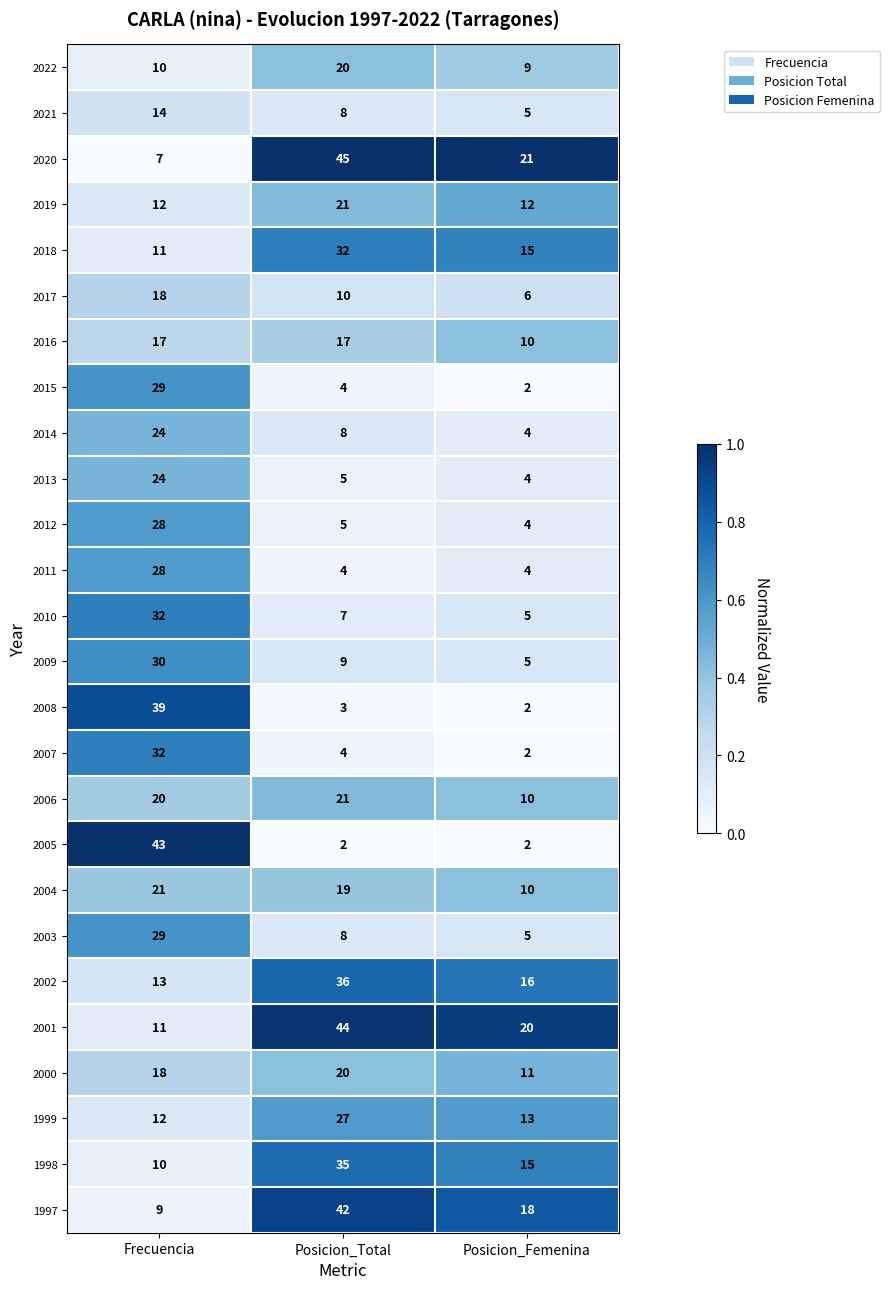

True or false: 2007 has a value of 6 at Posicion_Total.

False